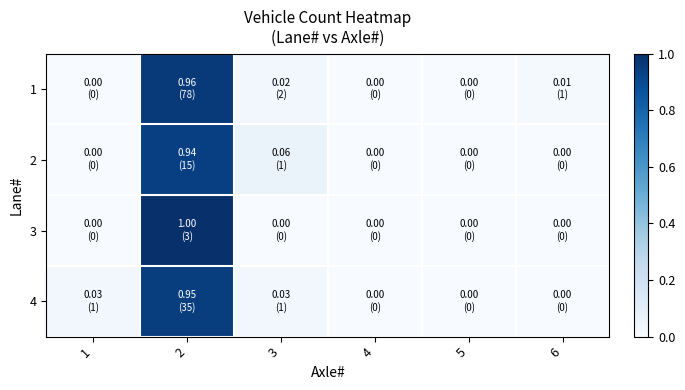

At how many categories does at least one series exceed 0?

4